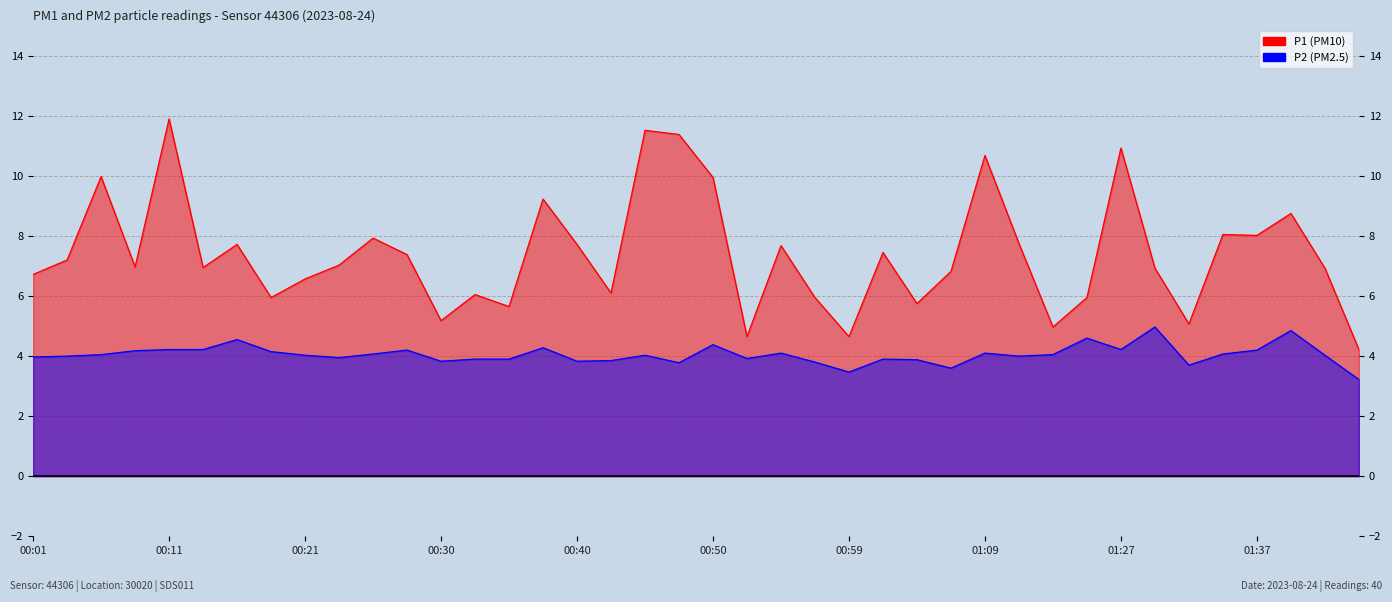

What is the value of the P1 point at the 3rd from the left?

10.0